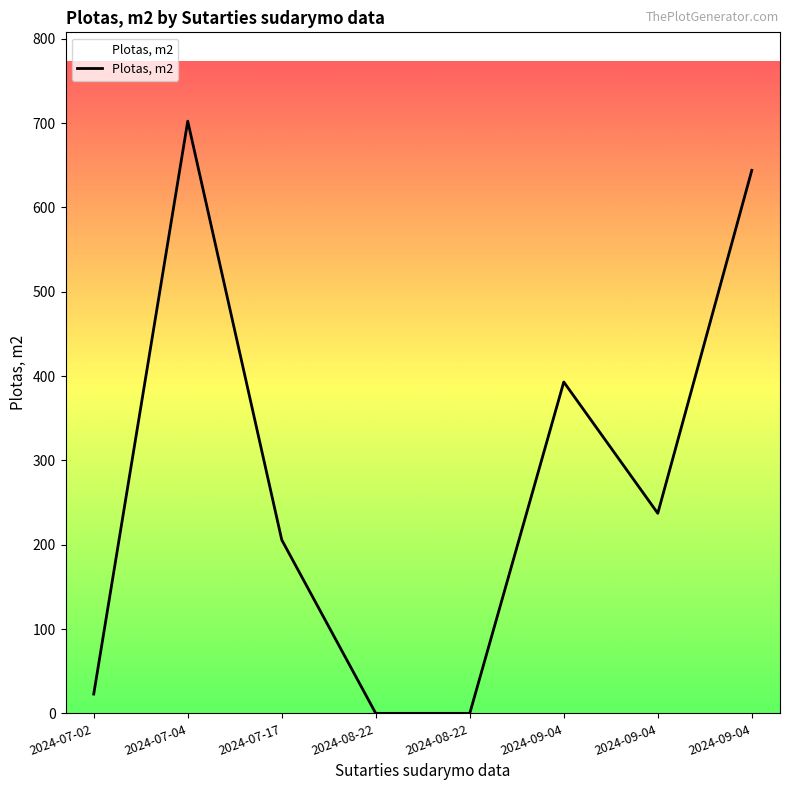

At which label does the data first exceed 237?

2024-07-04